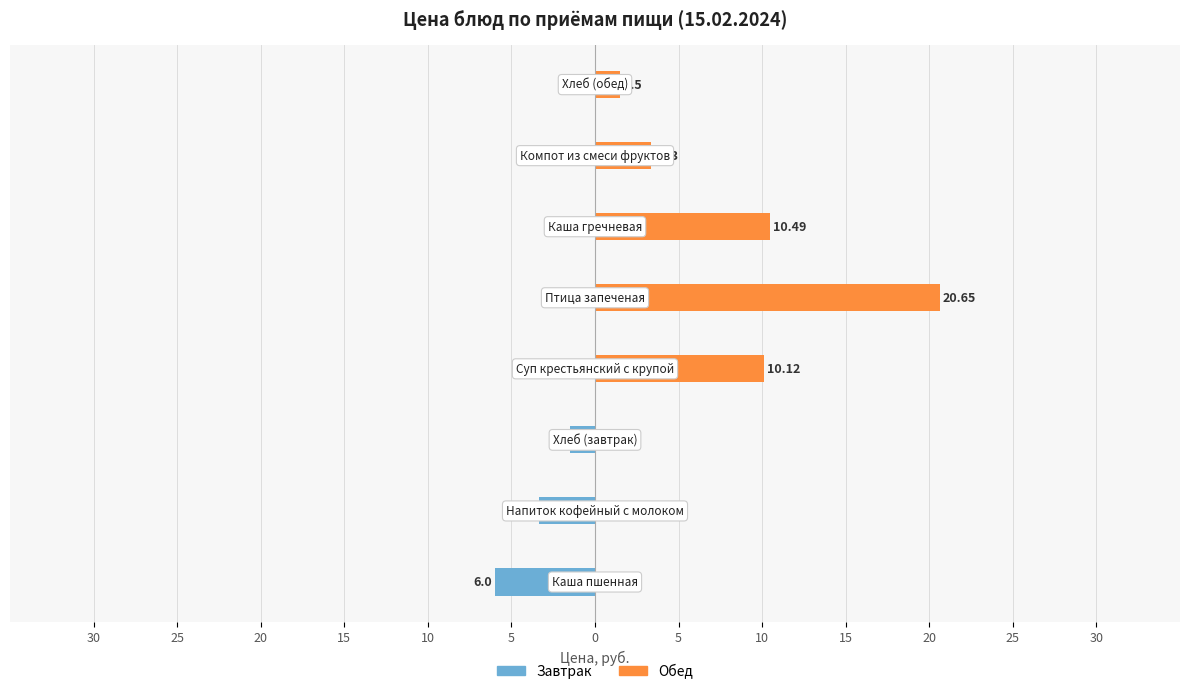

Which series changed the most between 5 and 0?

Обед